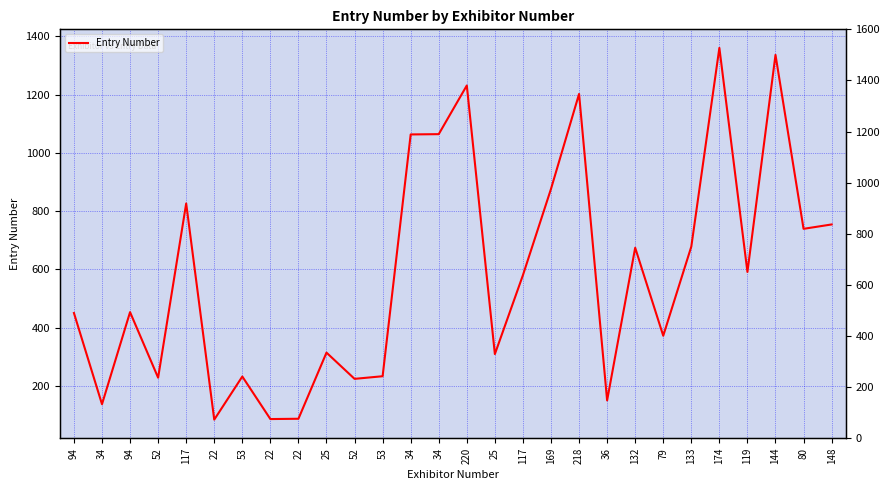

Is this an area chart (filled region under the line)?

No